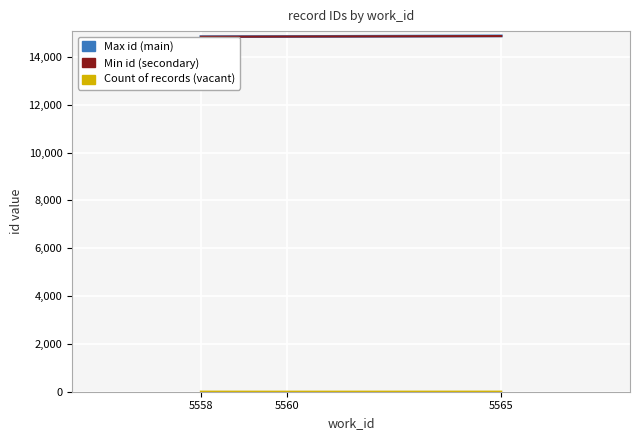

What is the value of the Count of records (vacant) point at the 2nd from the left?

2